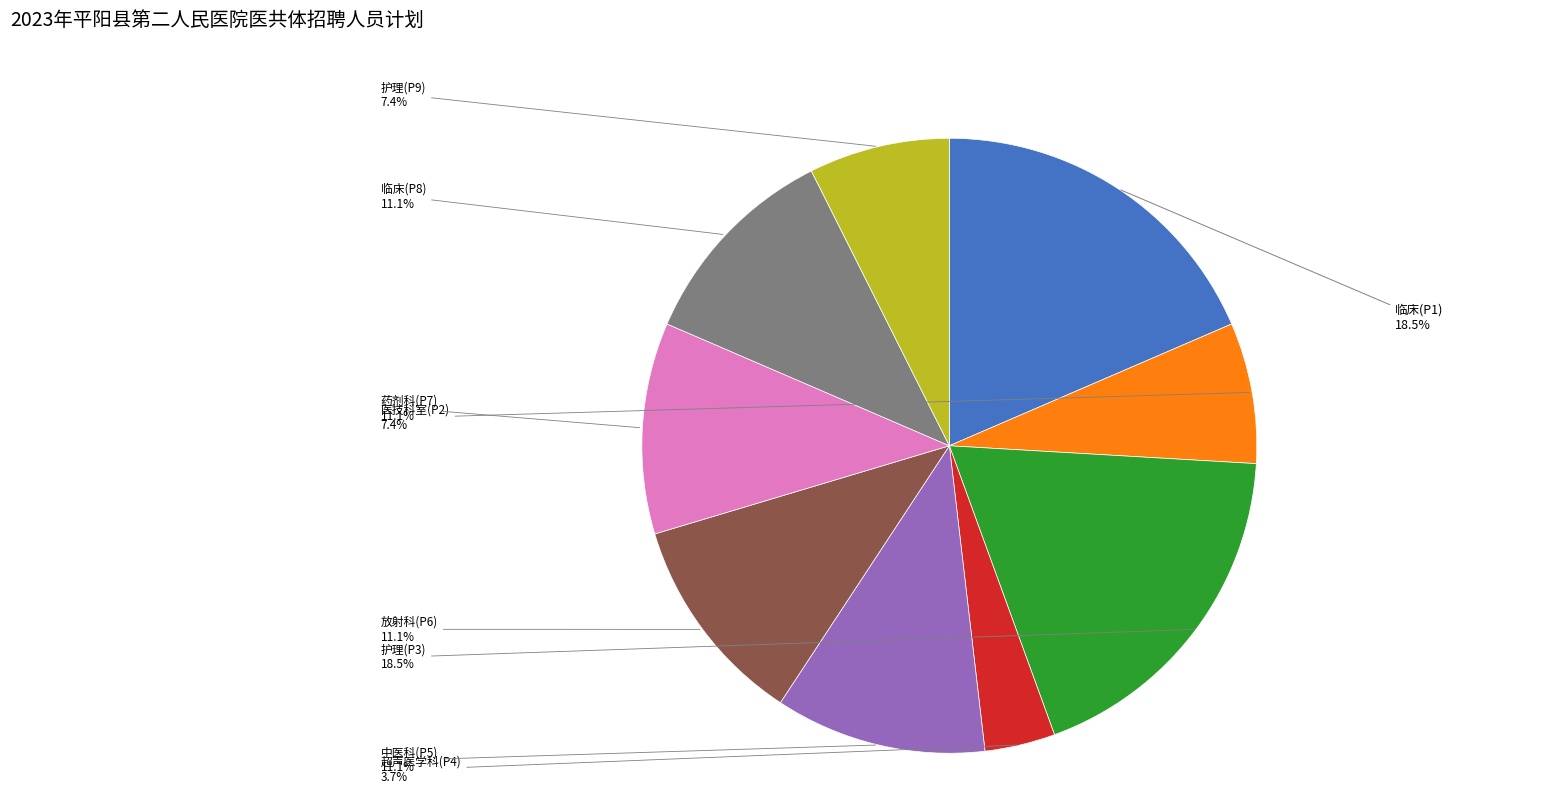

How many slices are in this pie chart?

9